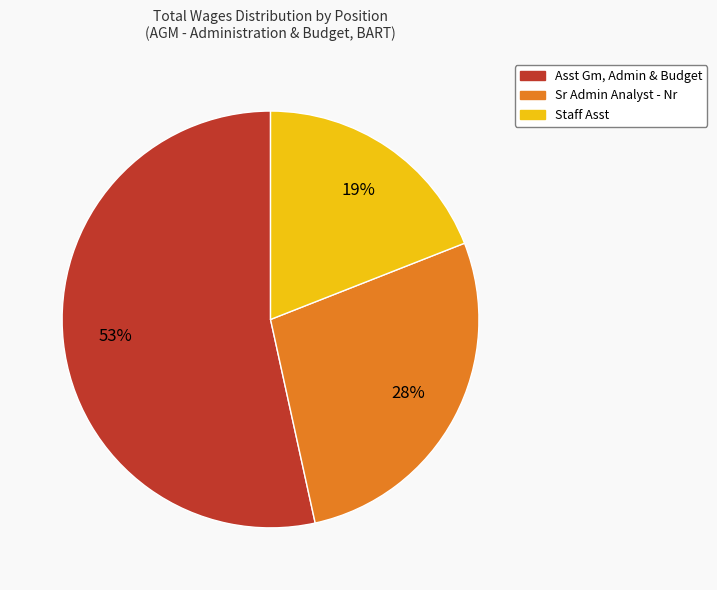

Is it true that Asst Gm, Admin & Budget is 39% of the pie?

False